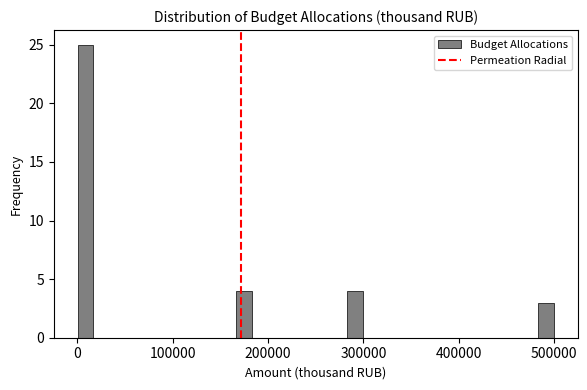

Read against the x-axis, roughly where is the centre of the tallest bar?

10000